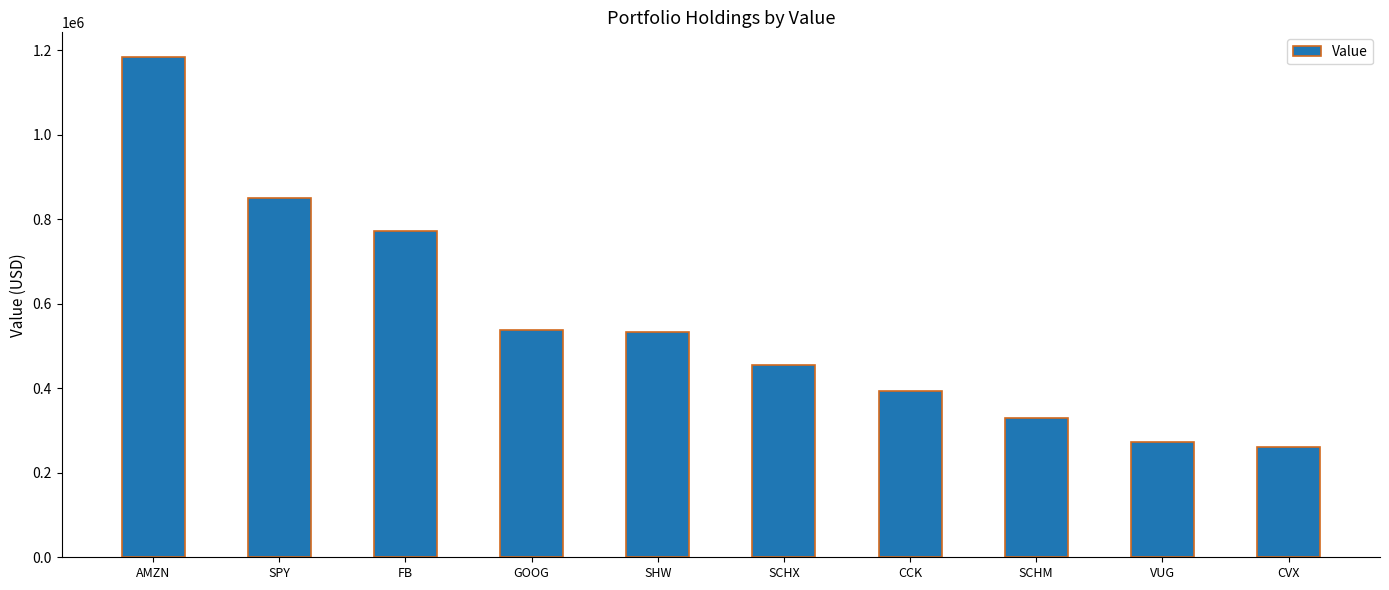

Which has a higher value, VUG or GOOG?

GOOG